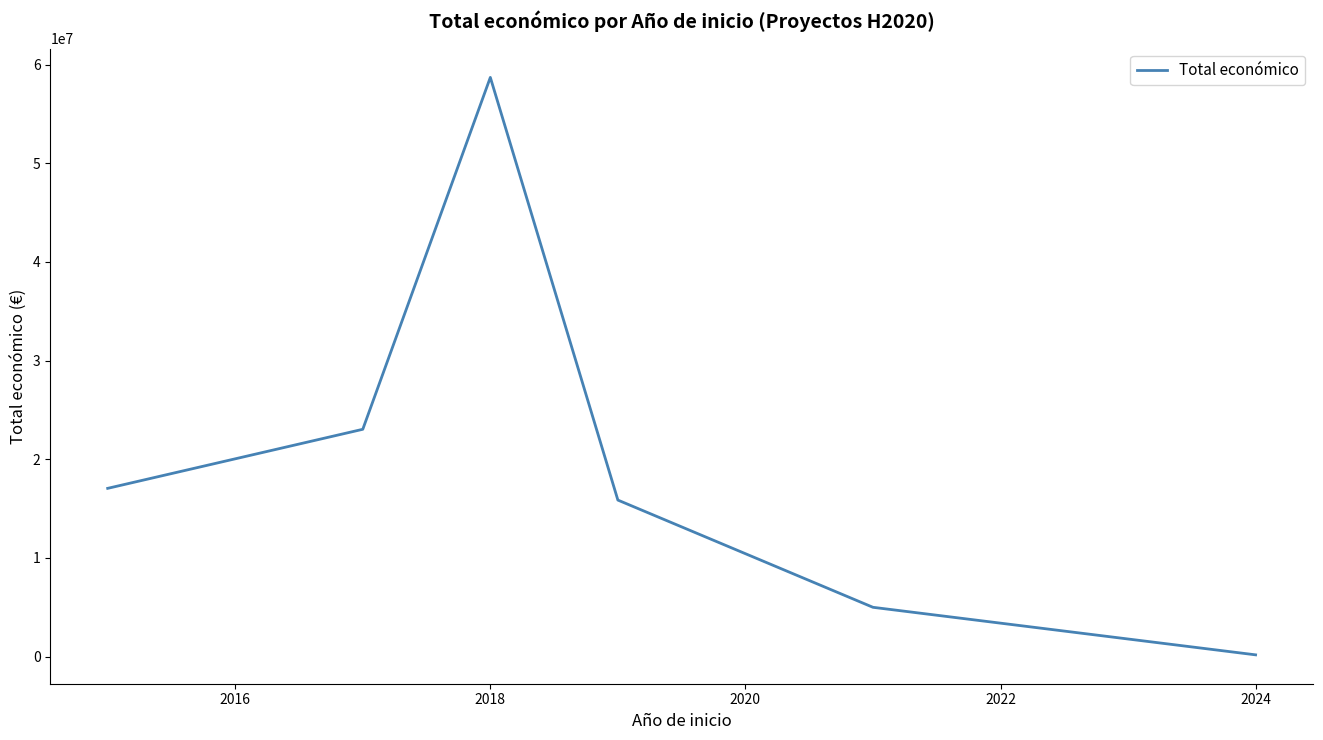

What is the difference between the second highest and second lowest values?

18040603